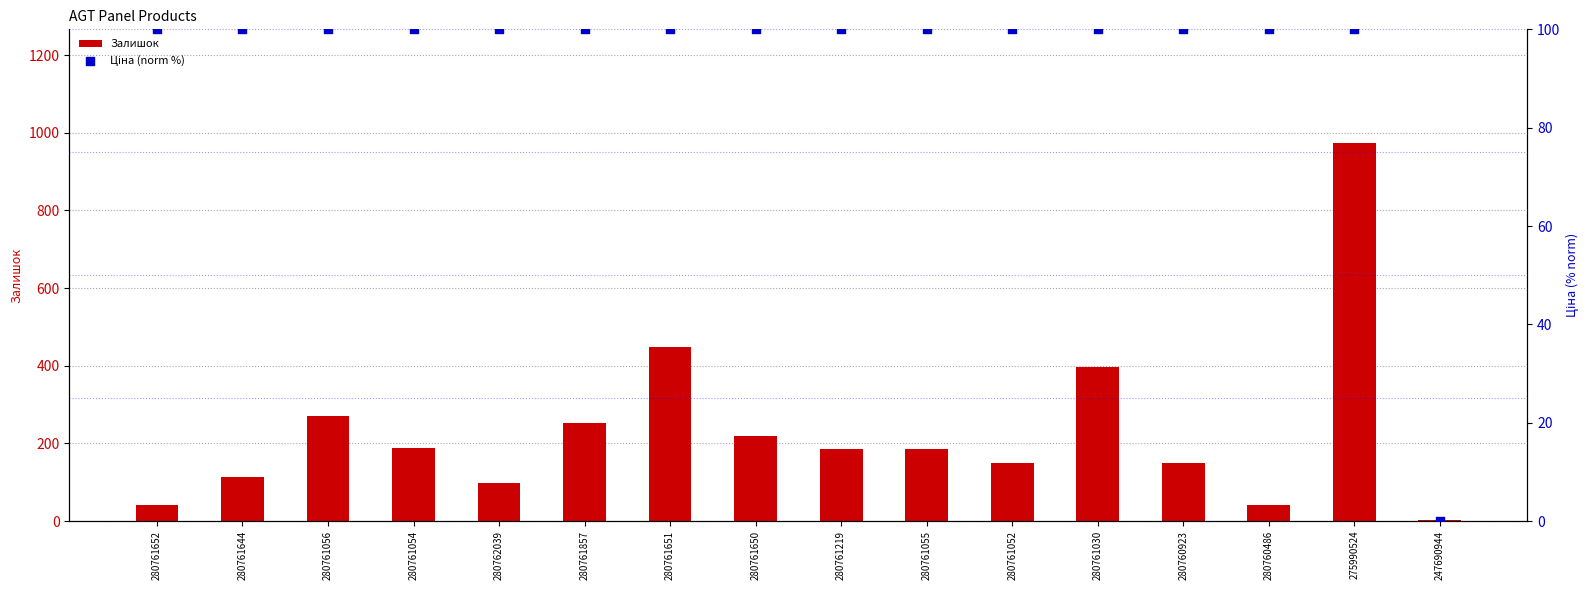

Which series has the largest total across all categories?

Залишок